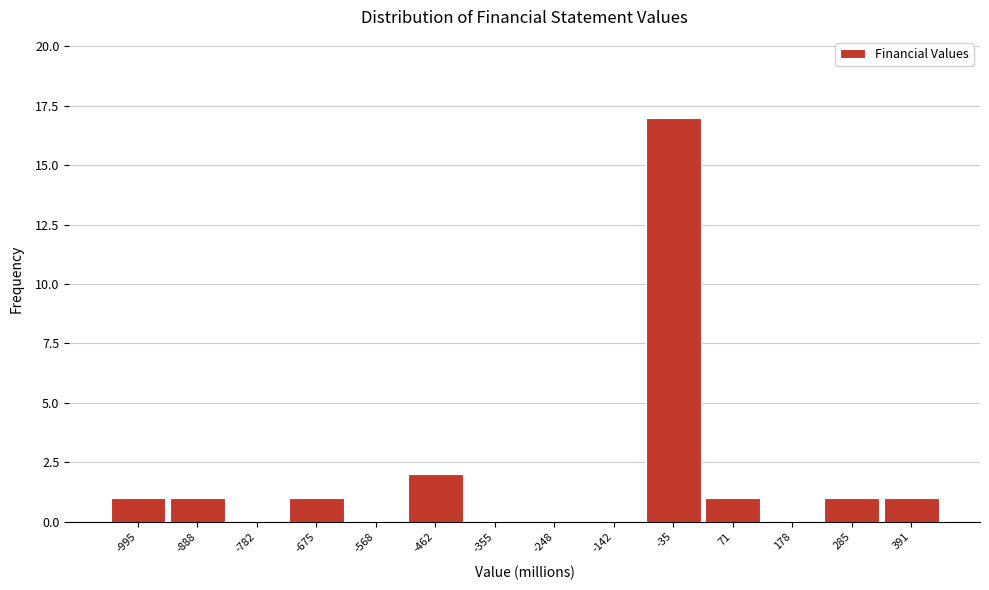

Reading left to right, extract all data points from this chart.

-995=1	-888=1	-782=0	-675=1	-568=0	-462=2	-355=0	-248=0	-142=0	-35=17	71=1	178=0	285=1	391=1